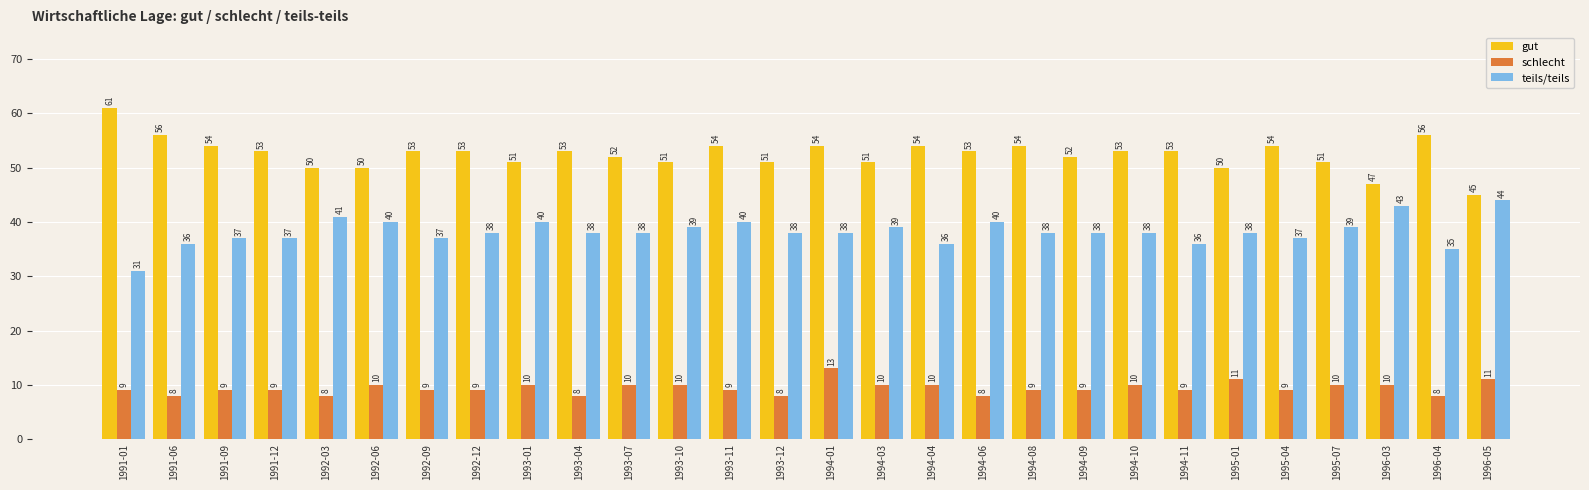

How many categories are shown in the chart?

28